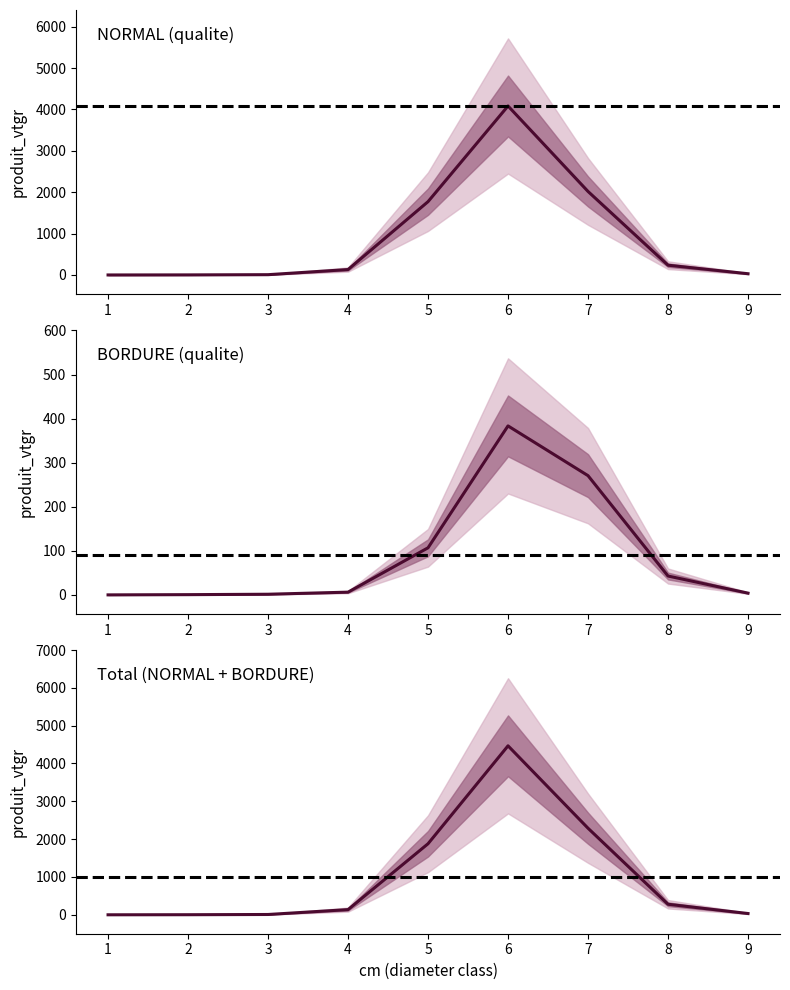

Which has a higher value, 5 or 2?

5